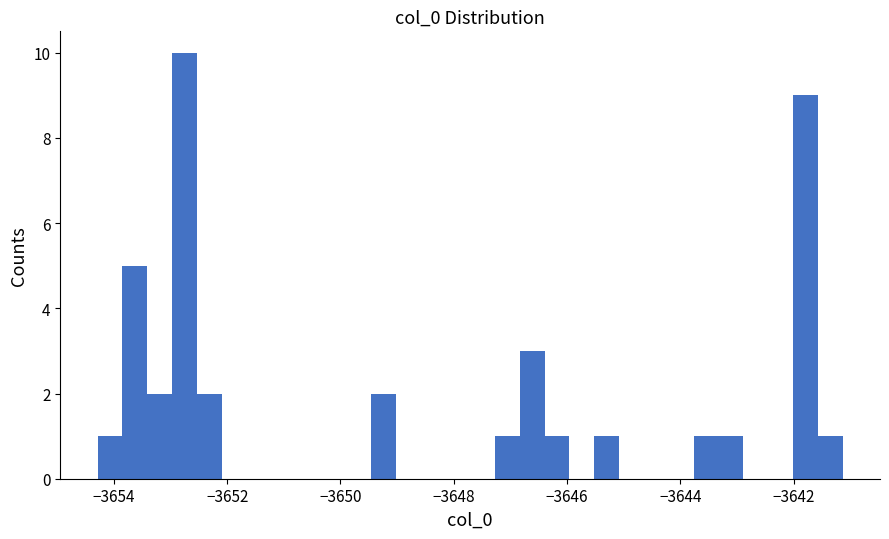

Read against the x-axis, roughly where is the centre of the tallest bar?

-3652.8